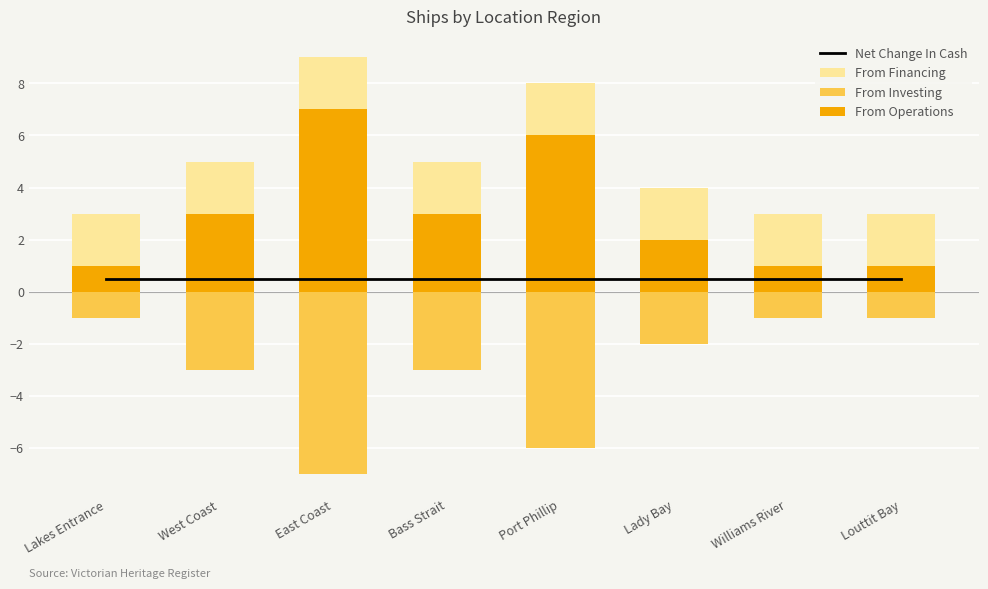

What is the greatest value displayed?

9.0